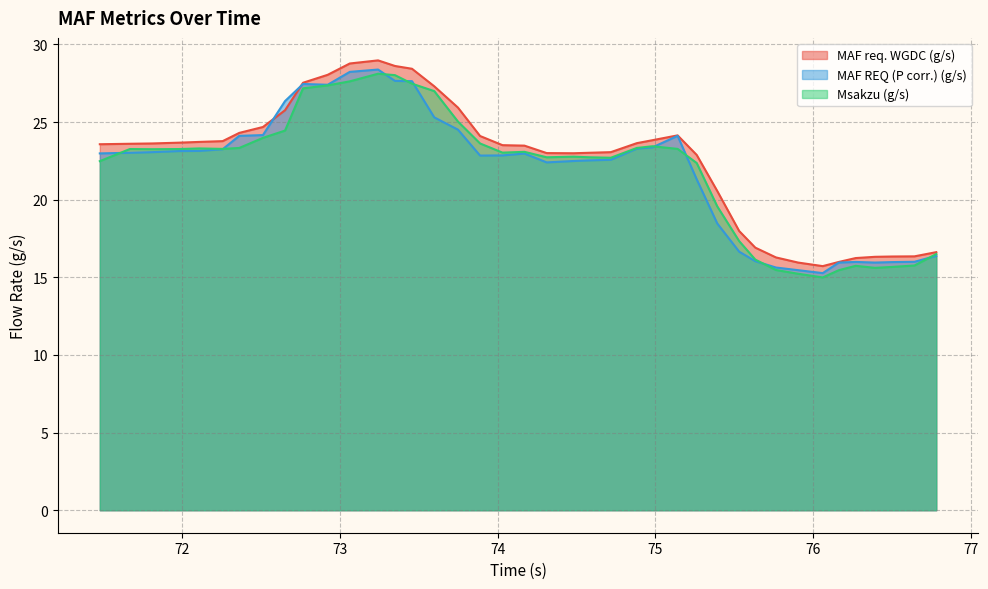

What is the difference between the second highest and second lowest values in the MAF REQ (P corr.) (g/s) series?

12.8